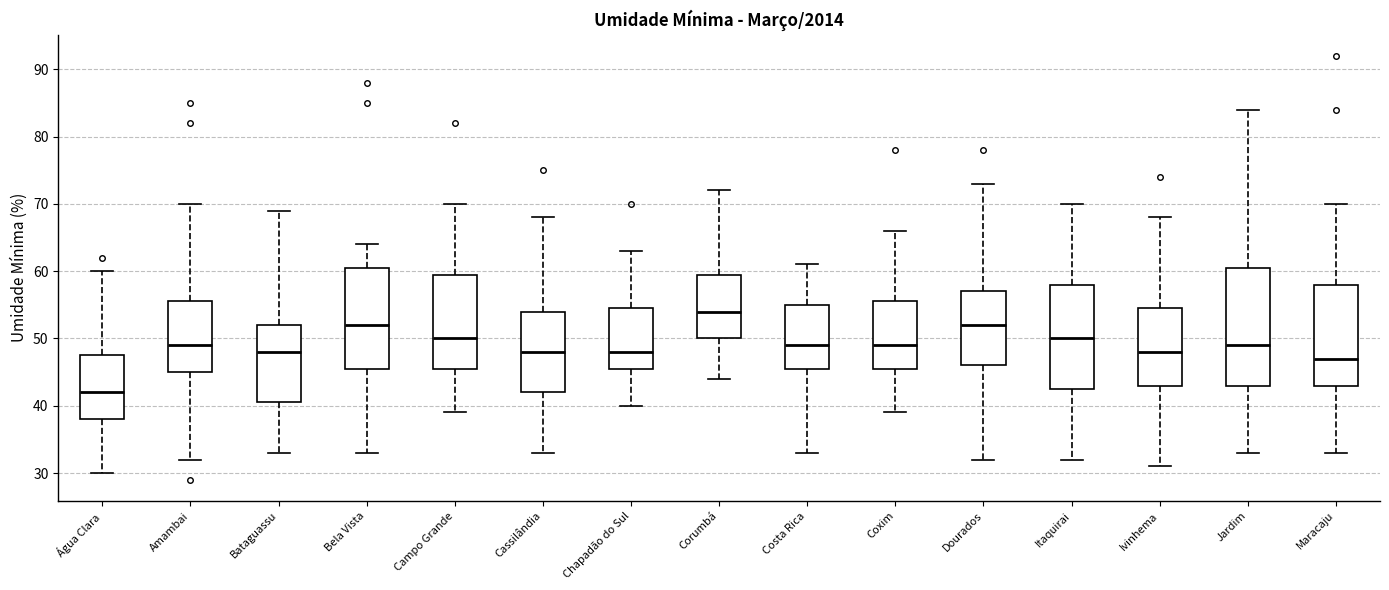

Reading left to right, read every box against the y-axis: the position of its median line, the range the box covers, and the ends of its whiskers. The values are not printed on the chart, so give them approximately, as read against the axis.

Água Clara: median 42, box 38 to 48, whiskers 30 to 60
Amambai: median 49, box 45 to 56, whiskers 32 to 70
Bataguassu: median 48, box 41 to 52, whiskers 33 to 69
Bela Vista: median 52, box 46 to 61, whiskers 33 to 64
Campo Grande: median 50, box 46 to 60, whiskers 39 to 70
Cassilândia: median 48, box 42 to 54, whiskers 33 to 68
Chapadão do Sul: median 48, box 46 to 55, whiskers 40 to 63
Corumbá: median 54, box 50 to 60, whiskers 44 to 72
Costa Rica: median 49, box 46 to 55, whiskers 33 to 61
Coxim: median 49, box 46 to 56, whiskers 39 to 66
Dourados: median 52, box 46 to 57, whiskers 32 to 73
Itaquirai: median 50, box 43 to 58, whiskers 32 to 70
Ivinhema: median 48, box 43 to 55, whiskers 31 to 68
Jardim: median 49, box 43 to 61, whiskers 33 to 84
Maracaju: median 47, box 43 to 58, whiskers 33 to 70